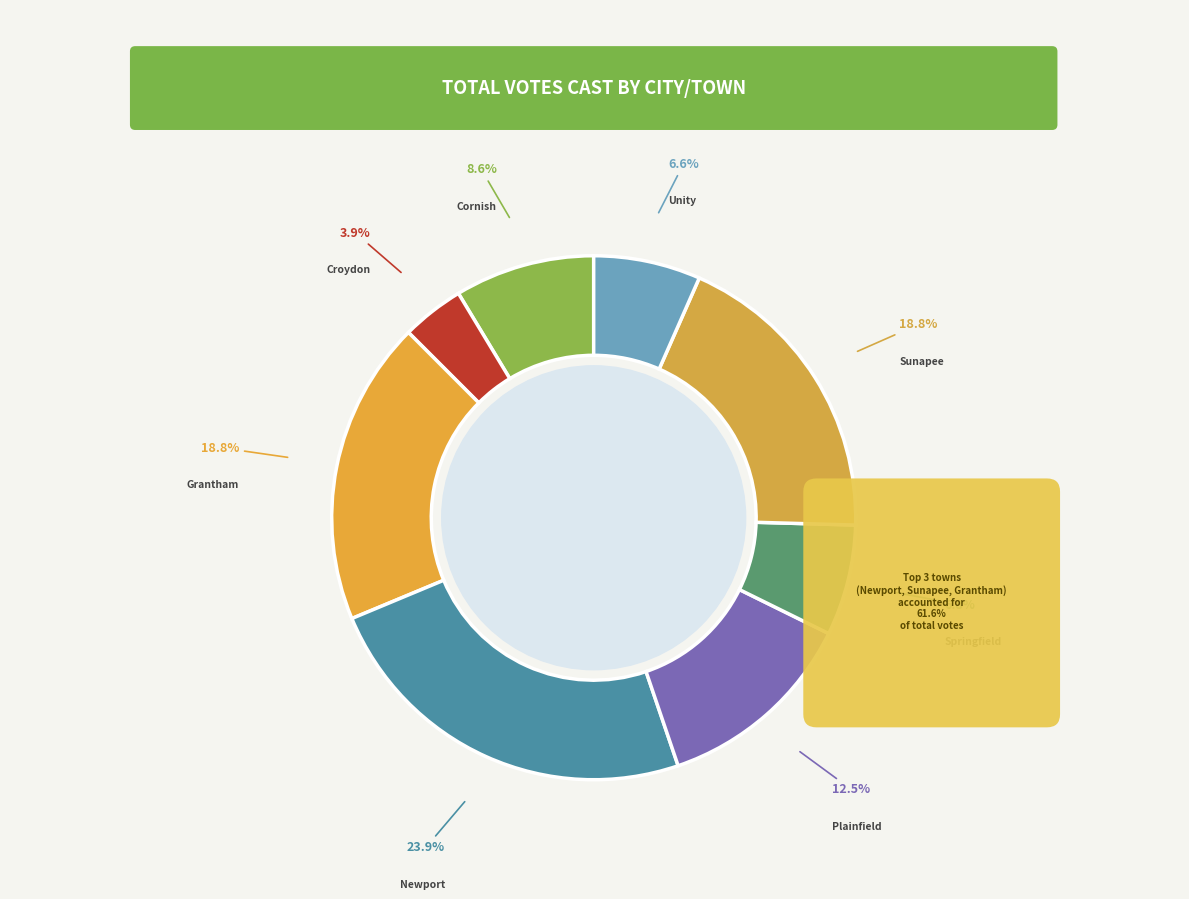

Which category has the smallest portion of the pie?

Croydon